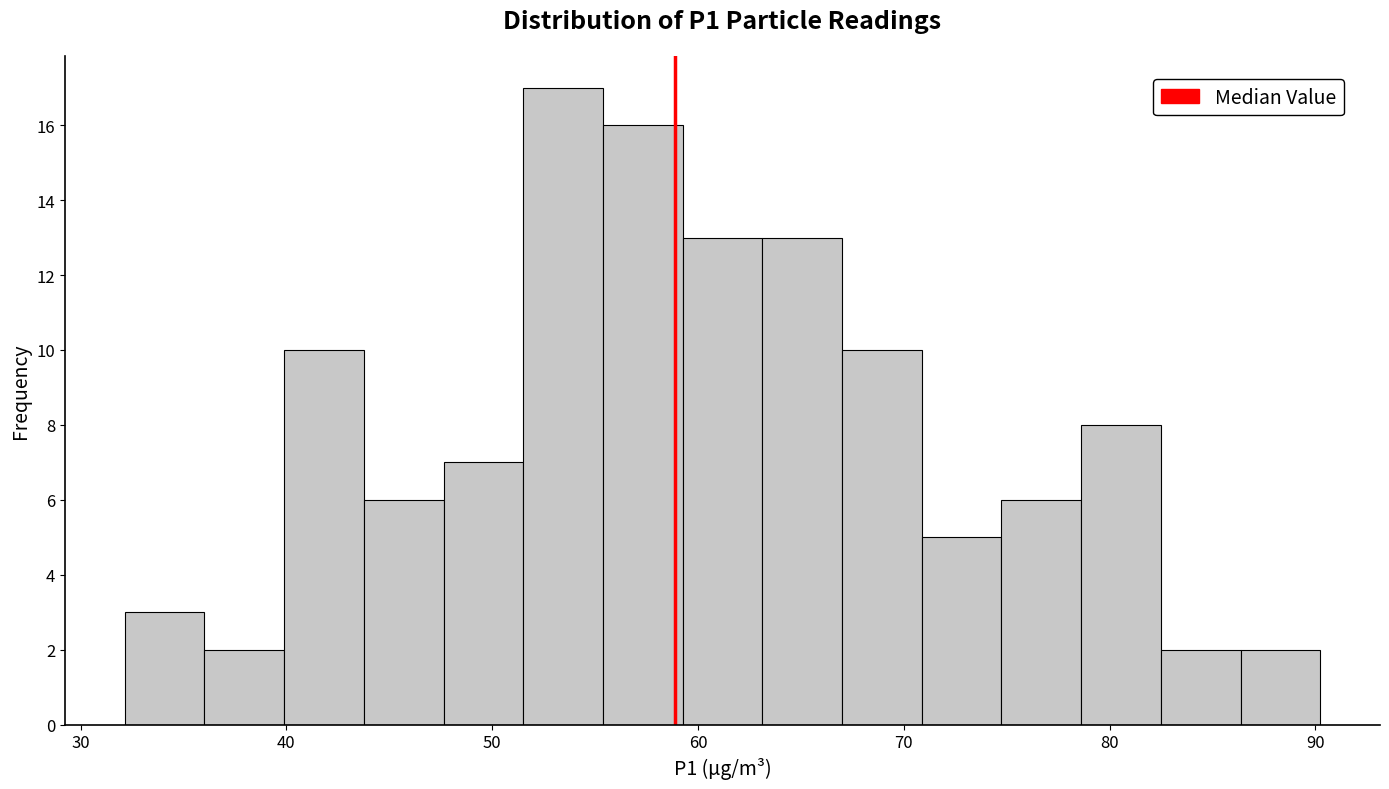

Read against the x-axis, roughly where is the centre of the tallest bar?

53